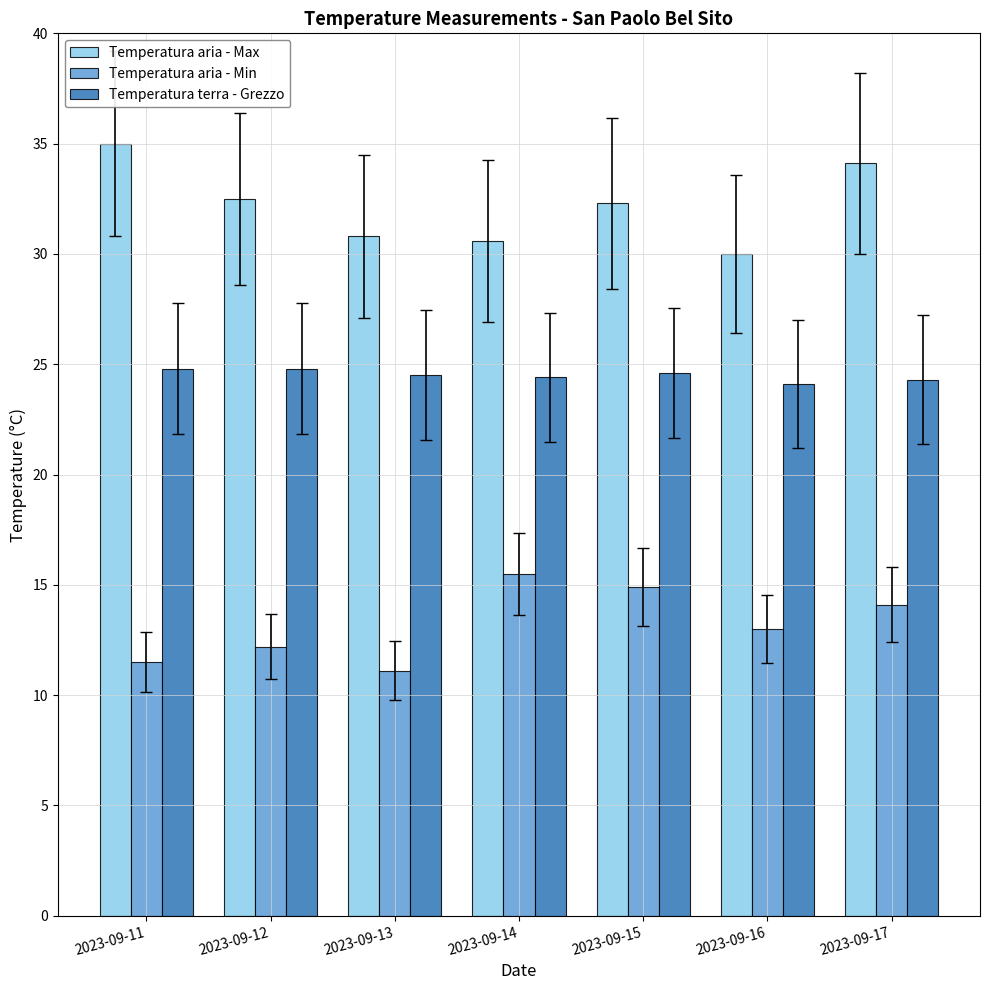

At 2023-09-16, list the series in order from largest to smallest.

Temperatura aria - Max, Temperatura terra - Grezzo, Temperatura aria - Min